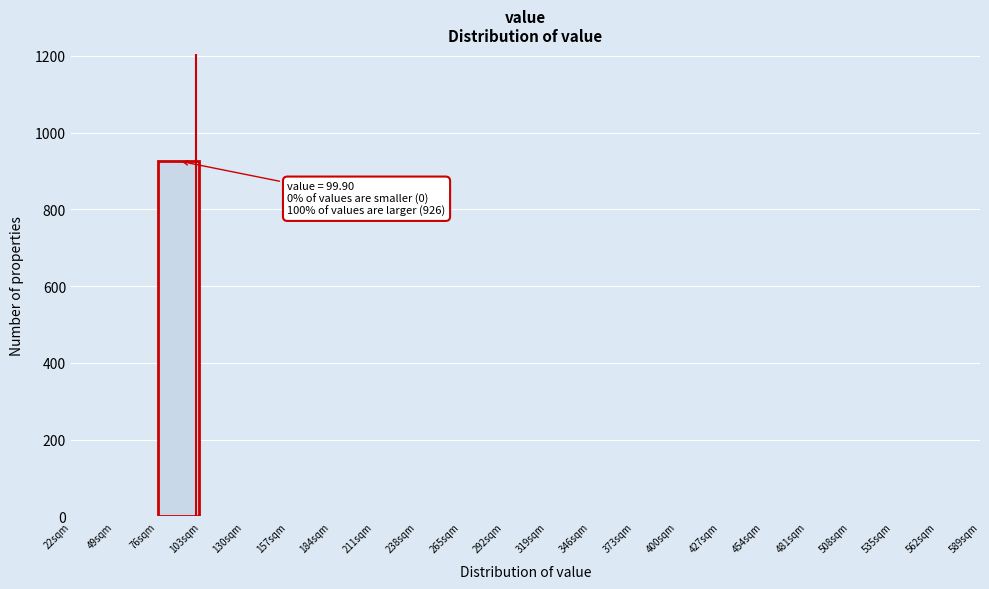

Reading left to right, extract all data points from this chart.

22sqm=0	49sqm=0	76sqm=926	103sqm=0	130sqm=0	157sqm=0	184sqm=0	211sqm=0	238sqm=0	265sqm=0	292sqm=0	319sqm=0	346sqm=0	373sqm=0	400sqm=0	427sqm=0	454sqm=0	481sqm=0	508sqm=0	535sqm=0	562sqm=0